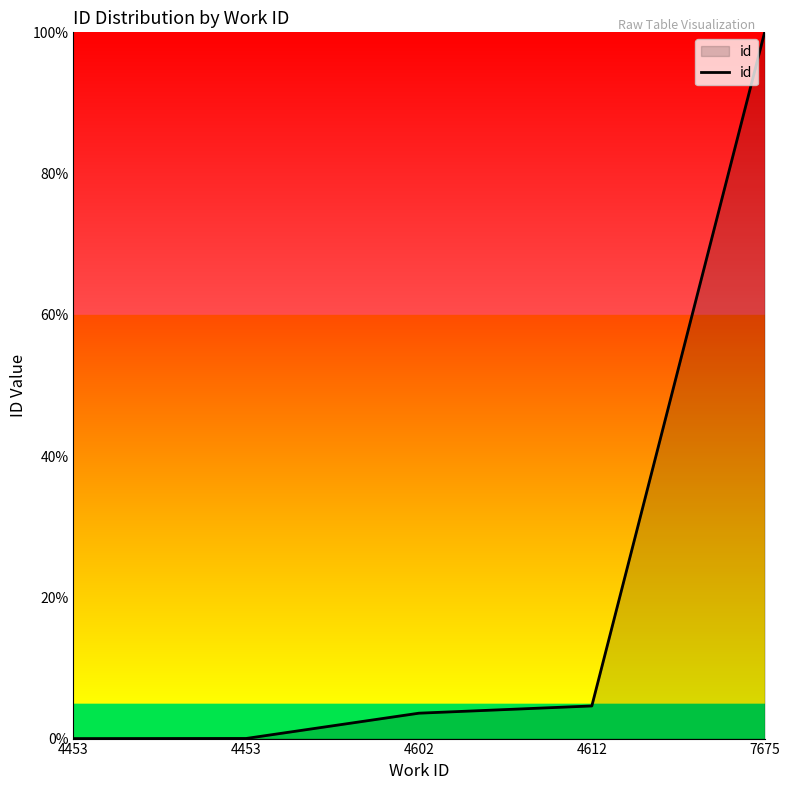

What is the ratio of the value at 4602 to the value at 4612?

0.8